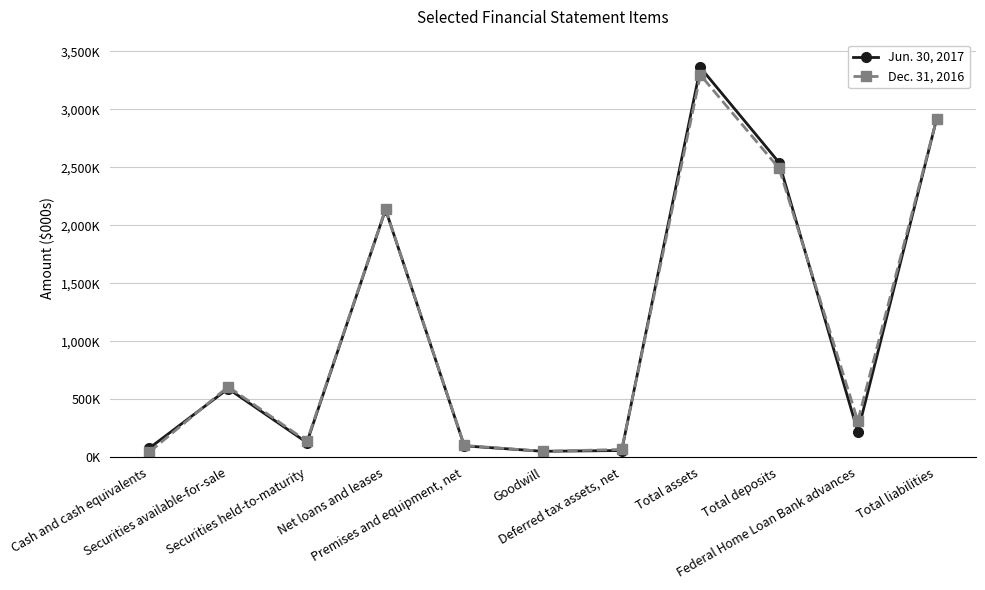

The value of Jun. 30, 2017 at Total liabilities is 4745064. True or false?

False